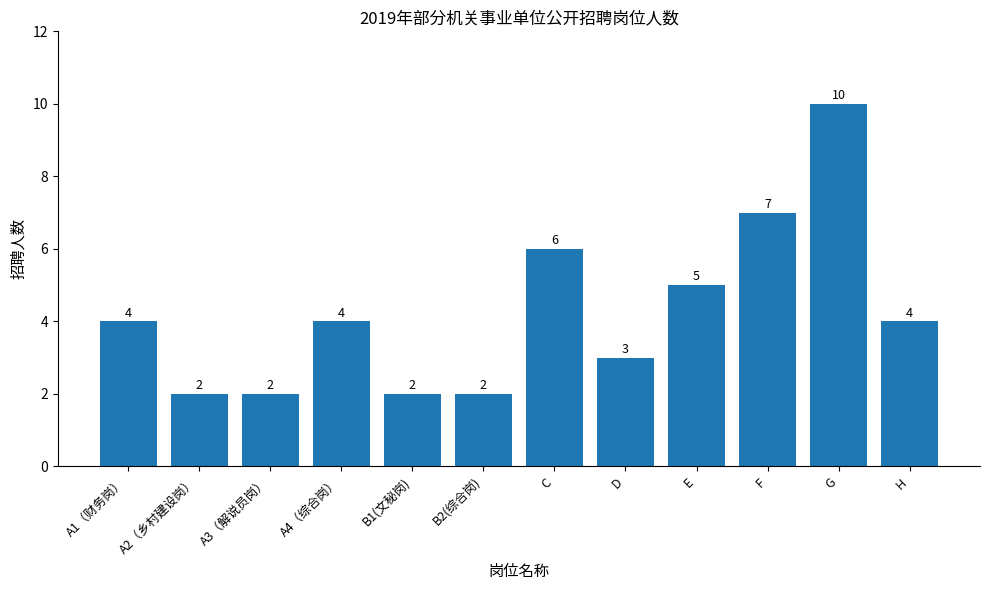

Approximately how many times larger is the value at B1(文秘岗) compared to A2（乡村建设岗）?

1.0